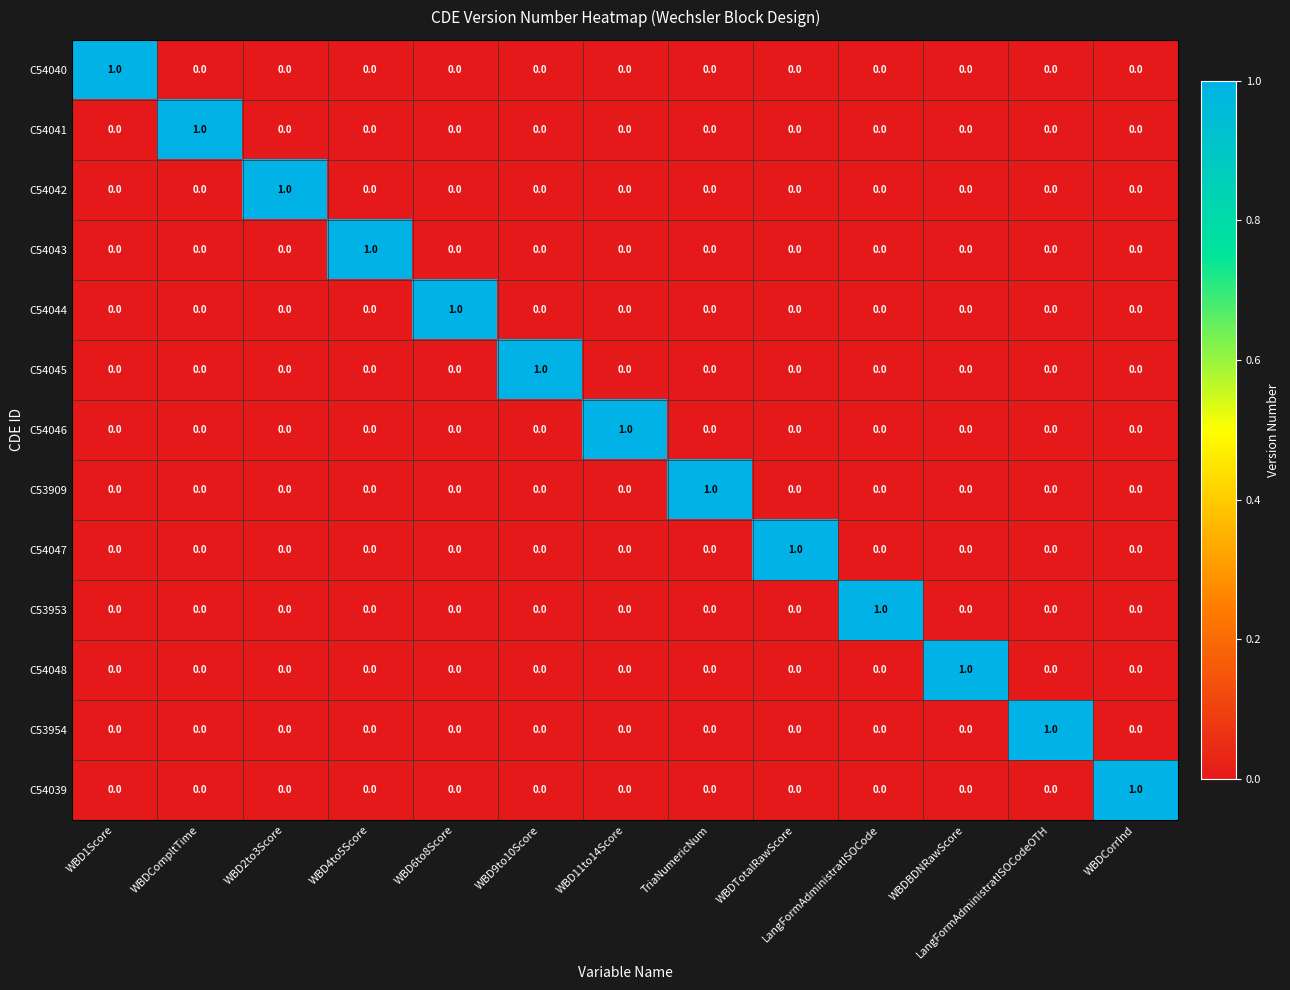

Count the C54043 values in the range 0 to 1.

13